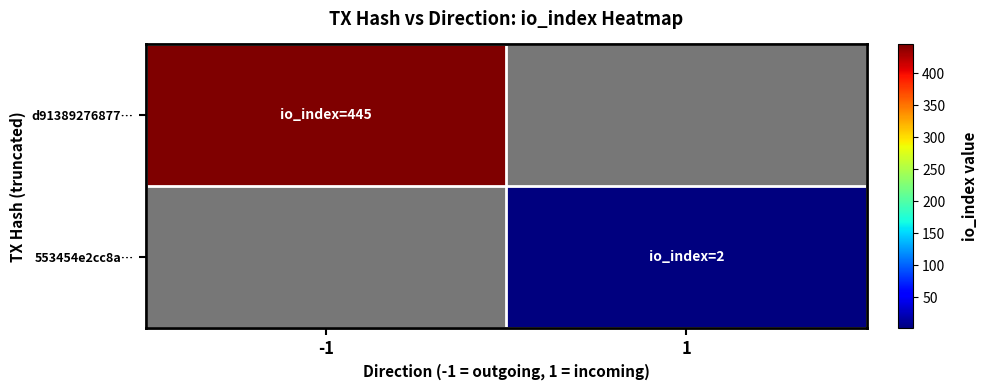

Which series has the largest range (max minus min)?

d91389276877…